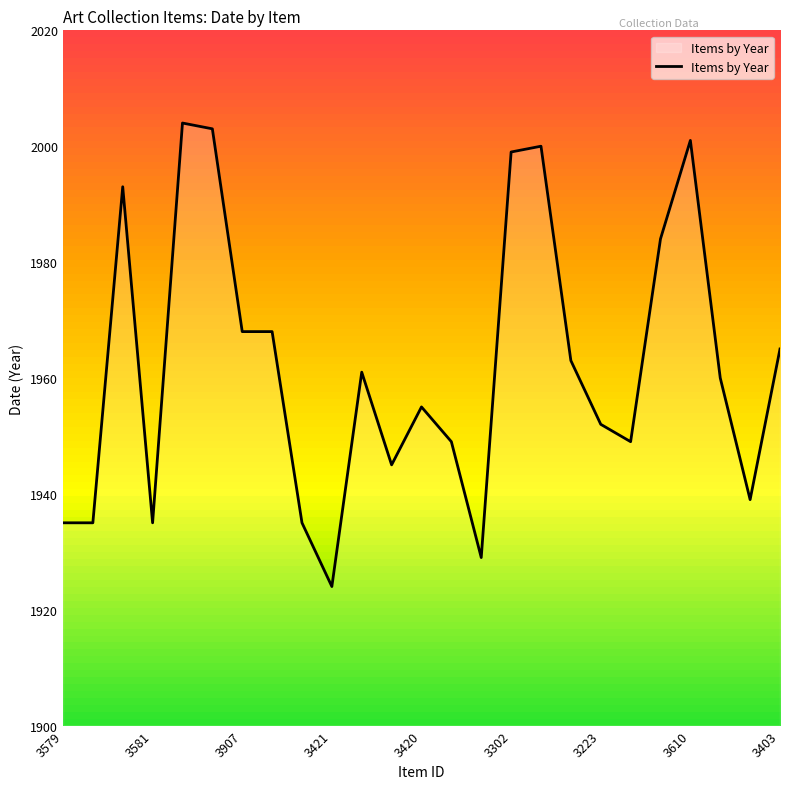

How many values are below 1960?

12